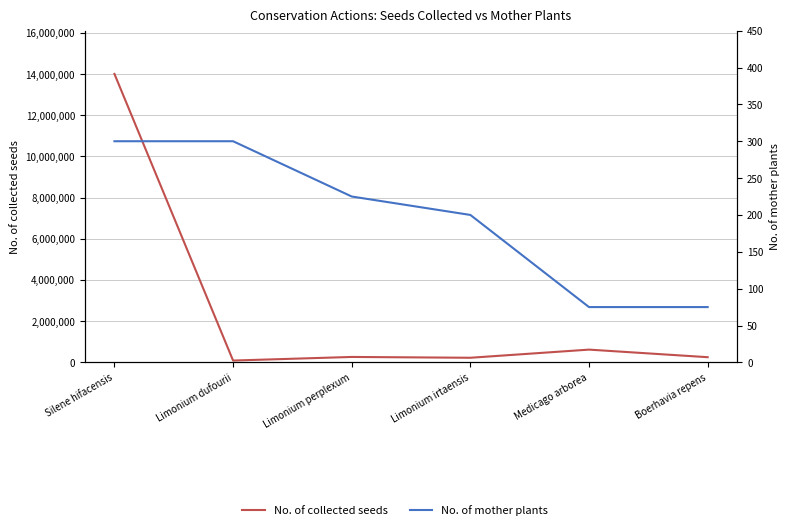

Rank the series by their maximum value, from highest to lowest.

No. of collected seeds, No. of mother plants